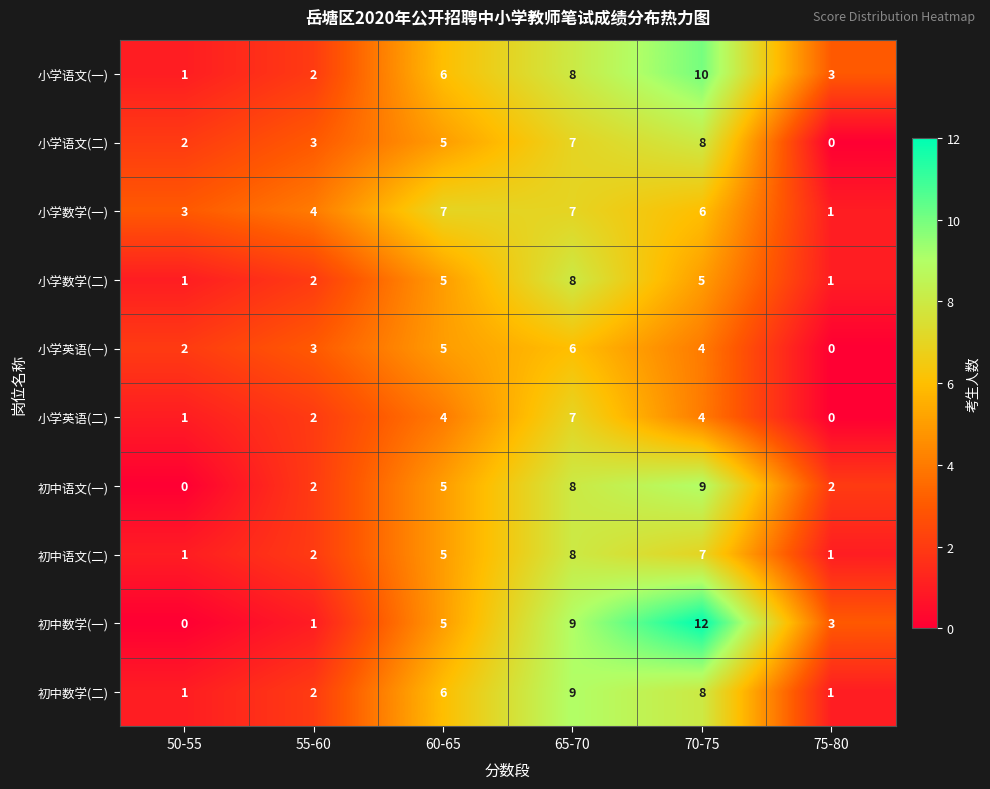

How many 小学数学(二) values are between 1 and 5?

5